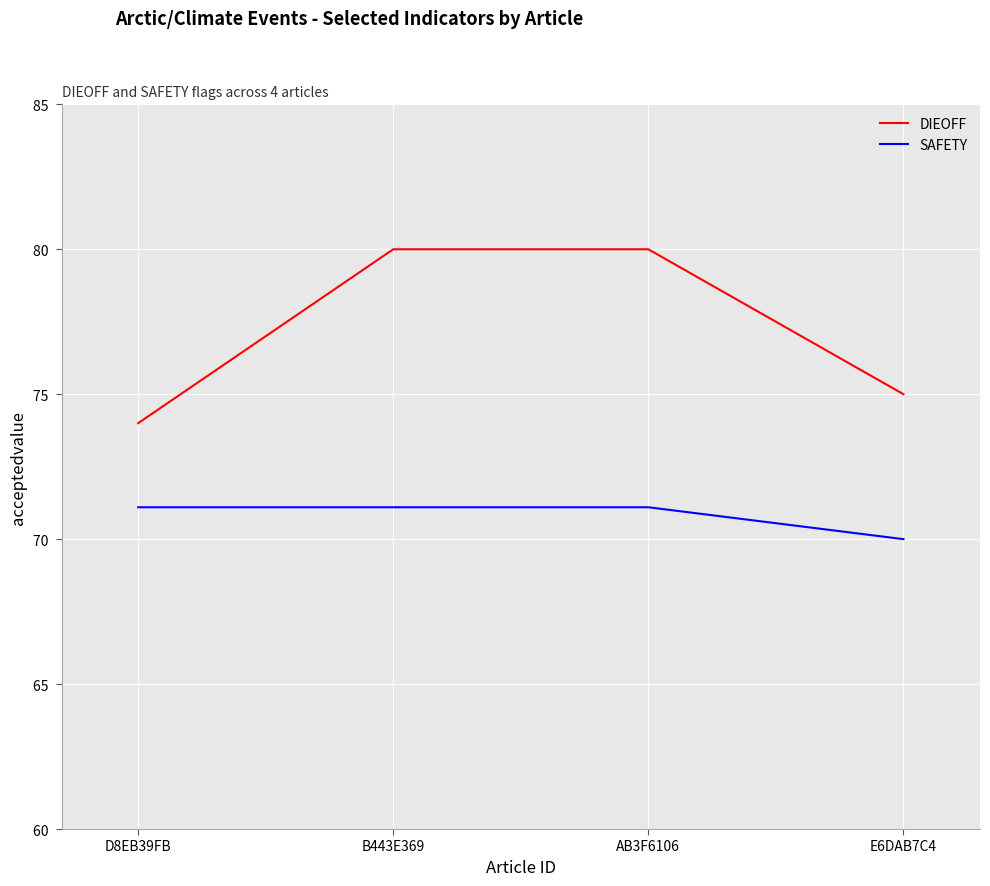

What position from the right is E6DAB7C4?

1